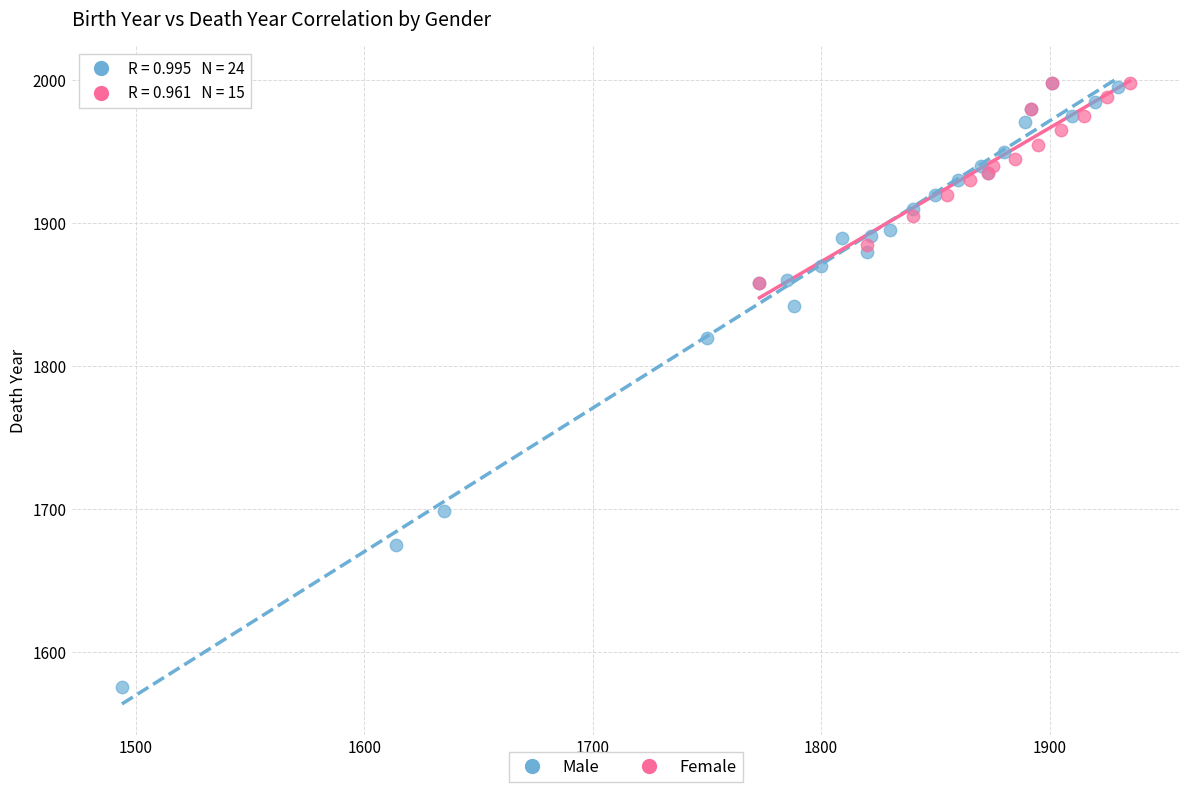

Which series reaches the minimum Y coordinate?

Male